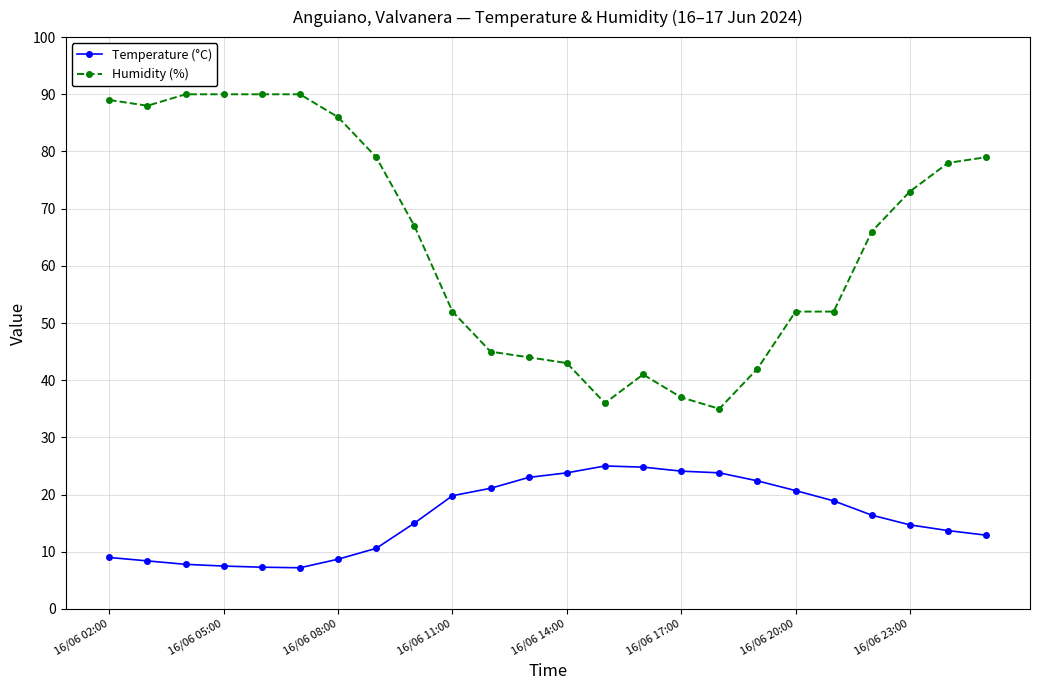

What is the difference between the maximum and minimum values in the Temperature (°C) series?

17.8